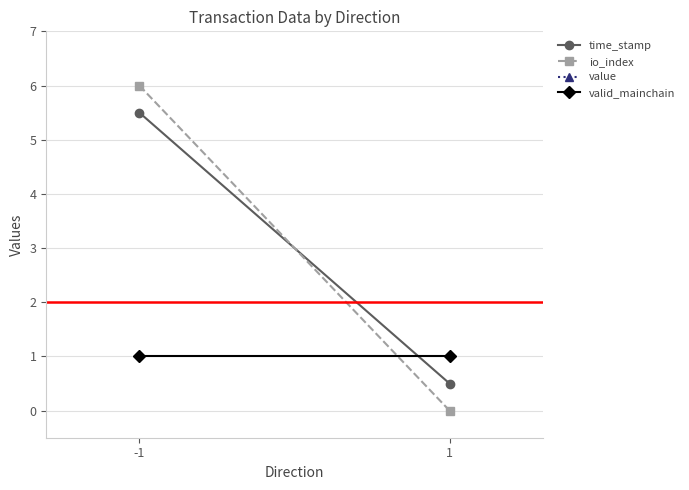

What is the lowest value of the valid_mainchain series?

1.0